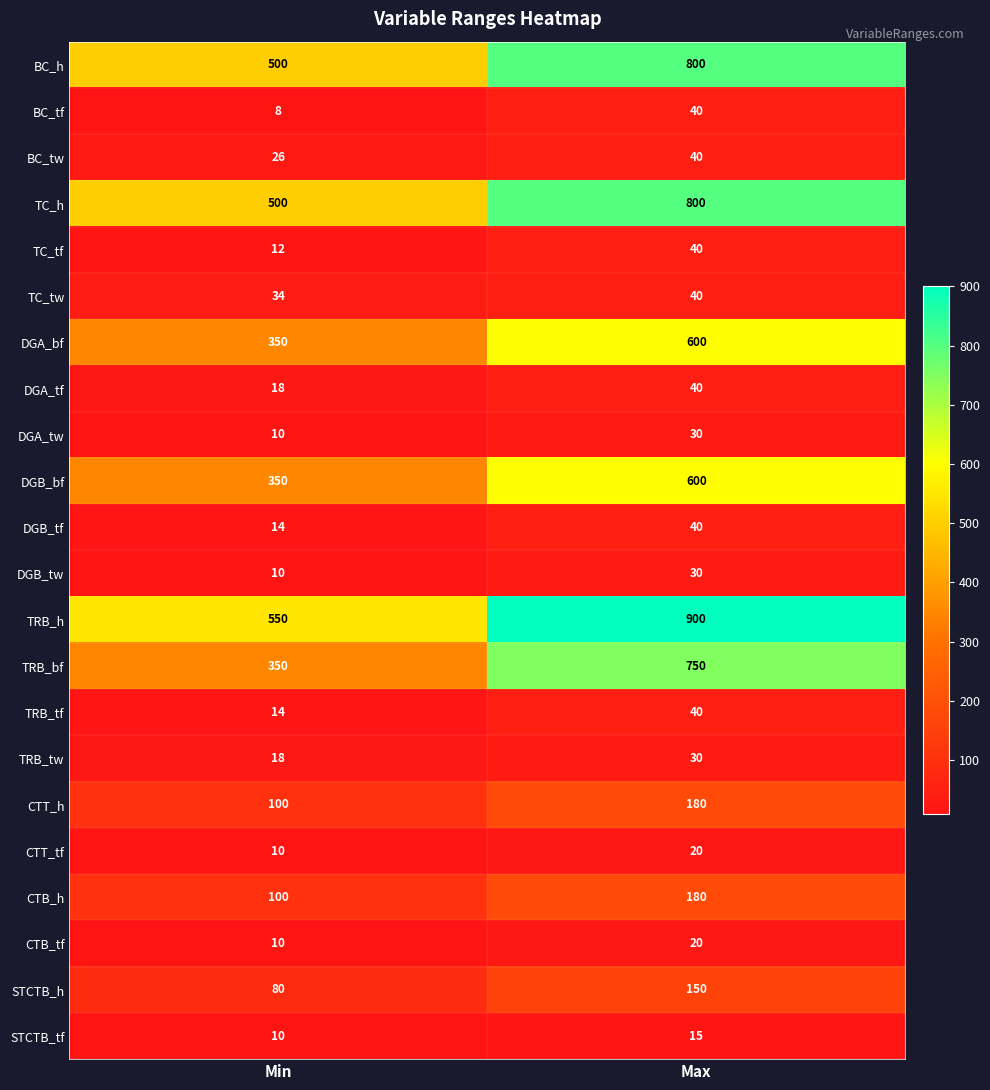

The value of TC_h at Min is 500. True or false?

True